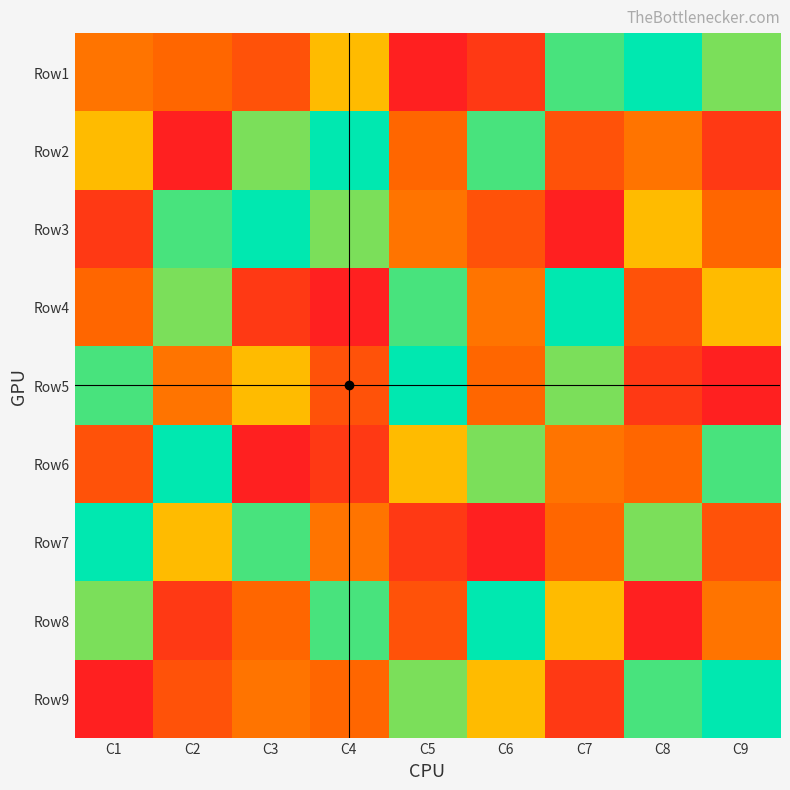

Reading right to left, transcribe all the data shown in this chart.

Row1: C9=6	C8=7	C7=8	C6=2	C5=1	C4=5	C3=3	C2=9	C1=4
Row2: C9=2	C8=4	C7=3	C6=8	C5=9	C4=7	C3=6	C2=1	C1=5
Row3: C9=9	C8=5	C7=1	C6=3	C5=4	C4=6	C3=7	C2=8	C1=2
Row4: C9=5	C8=3	C7=7	C6=4	C5=8	C4=1	C3=2	C2=6	C1=9
Row5: C9=1	C8=2	C7=6	C6=9	C5=7	C4=3	C3=5	C2=4	C1=8
Row6: C9=8	C8=9	C7=4	C6=6	C5=5	C4=2	C3=1	C2=7	C1=3
Row7: C9=3	C8=6	C7=9	C6=1	C5=2	C4=4	C3=8	C2=5	C1=7
Row8: C9=4	C8=1	C7=5	C6=7	C5=3	C4=8	C3=9	C2=2	C1=6
Row9: C9=7	C8=8	C7=2	C6=5	C5=6	C4=9	C3=4	C2=3	C1=1